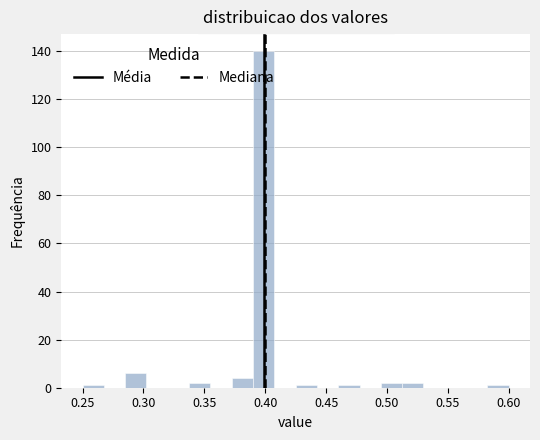

Read against the x-axis, roughly where is the centre of the tallest bar?

0.400